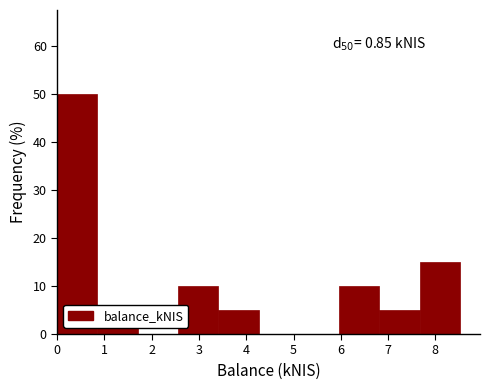

Which range on the x-axis has the tallest bar?

0.0 to 0.9